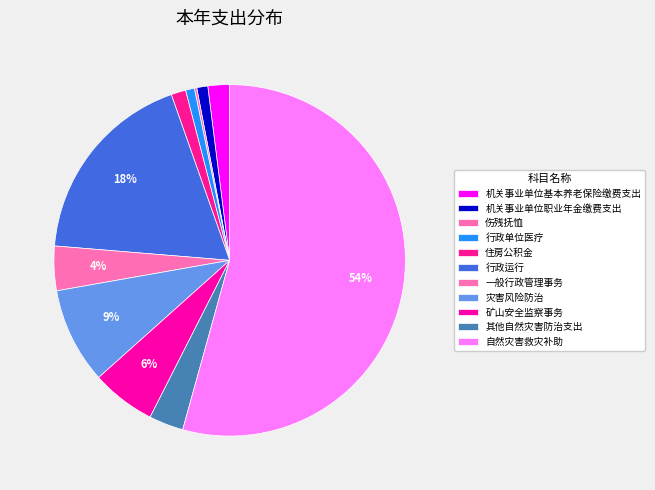

Which slice is the largest?

自然灾害救灾补助